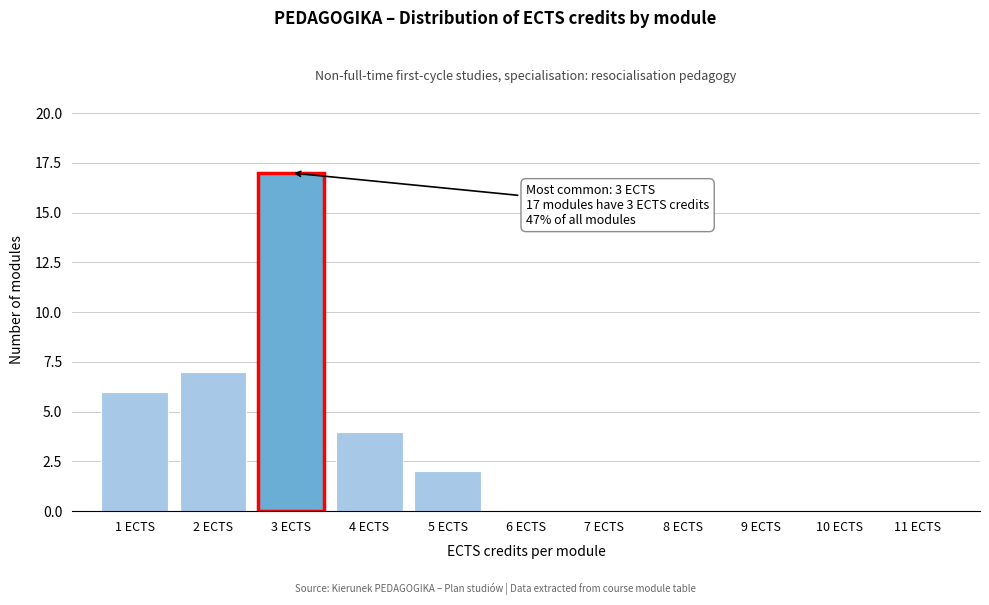

Which range on the x-axis has the tallest bar?

2.5 to 3.5